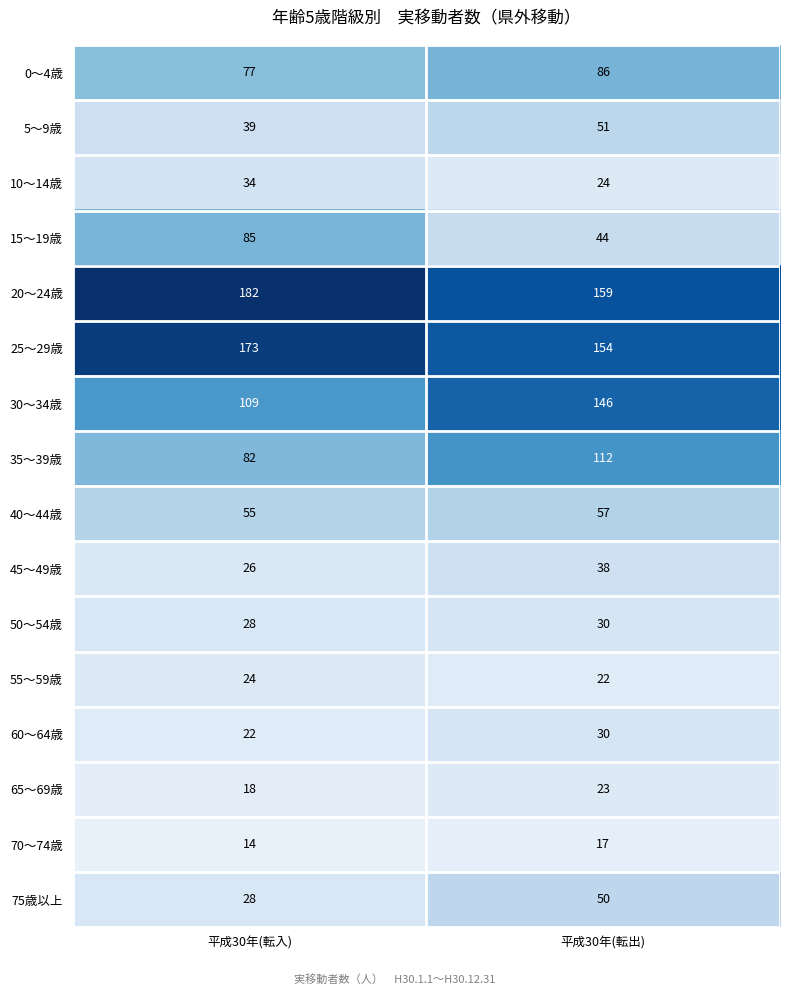

What is the sum of the 0～4歳 values at 平成30年(転入) and 平成30年(転出)?

163